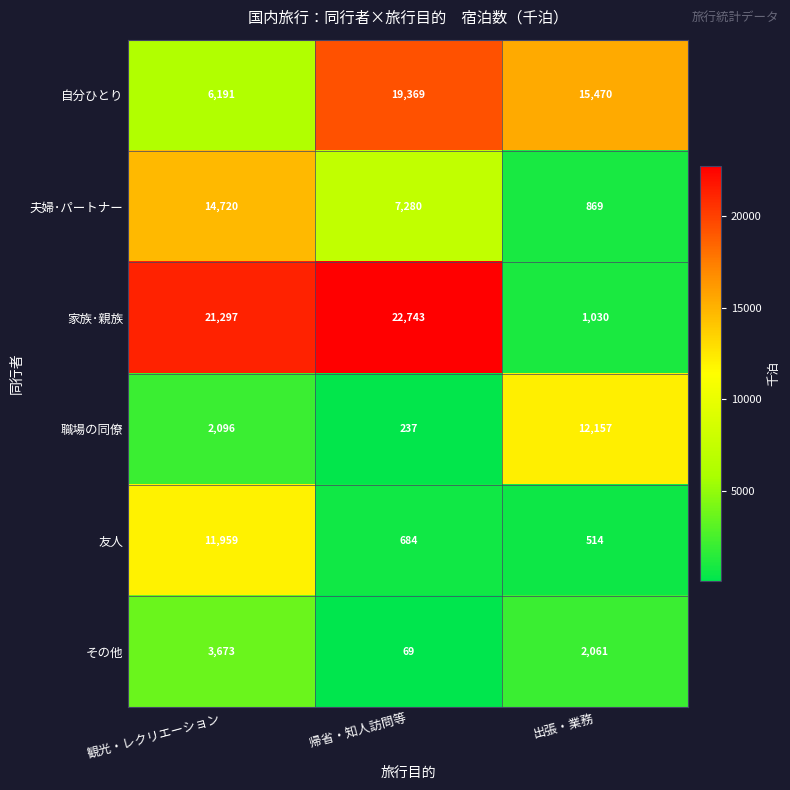

What is the sum of the その他 values at 観光・レクリエーション and 帰省・知人訪問等?

3742